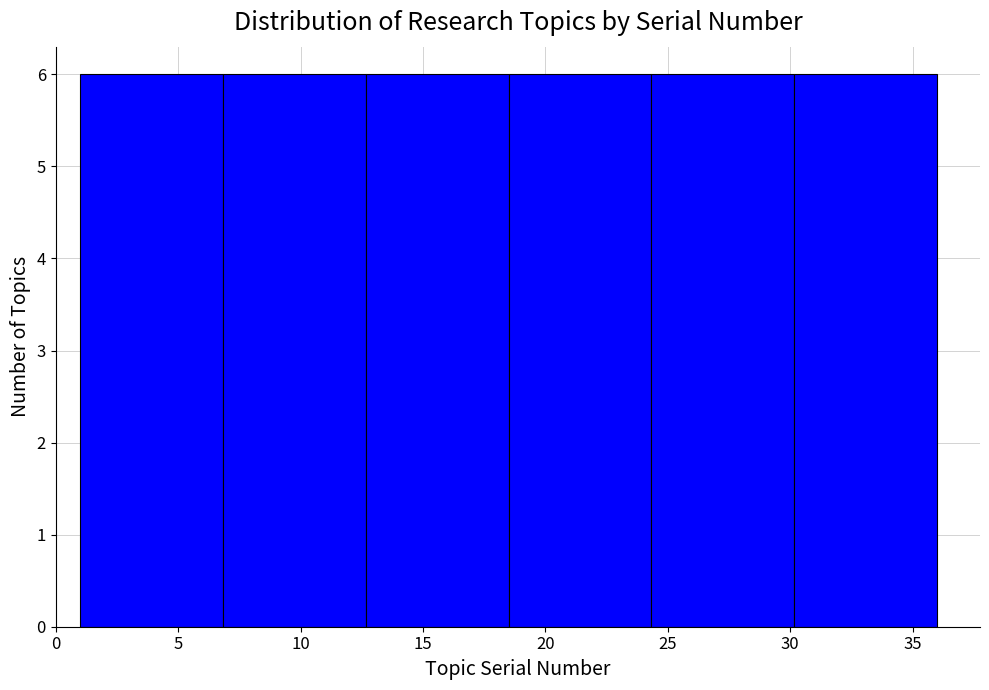

Reading left to right, transcribe this chart: for each bar, give the range it covers on the x-axis and its height. Neither the bar edges nor the heights are printed on the chart, so give them approximately, as read against the axes.

1.0 to 7.0: 6
7.0 to 12.5: 6
12.5 to 18.5: 6
18.5 to 24.5: 6
24.5 to 30.0: 6
30.0 to 36.0: 6